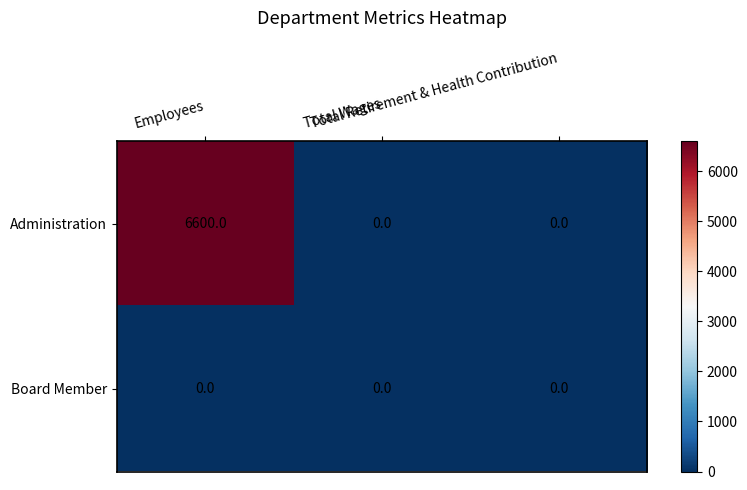

How many categories are shown in the chart?

3